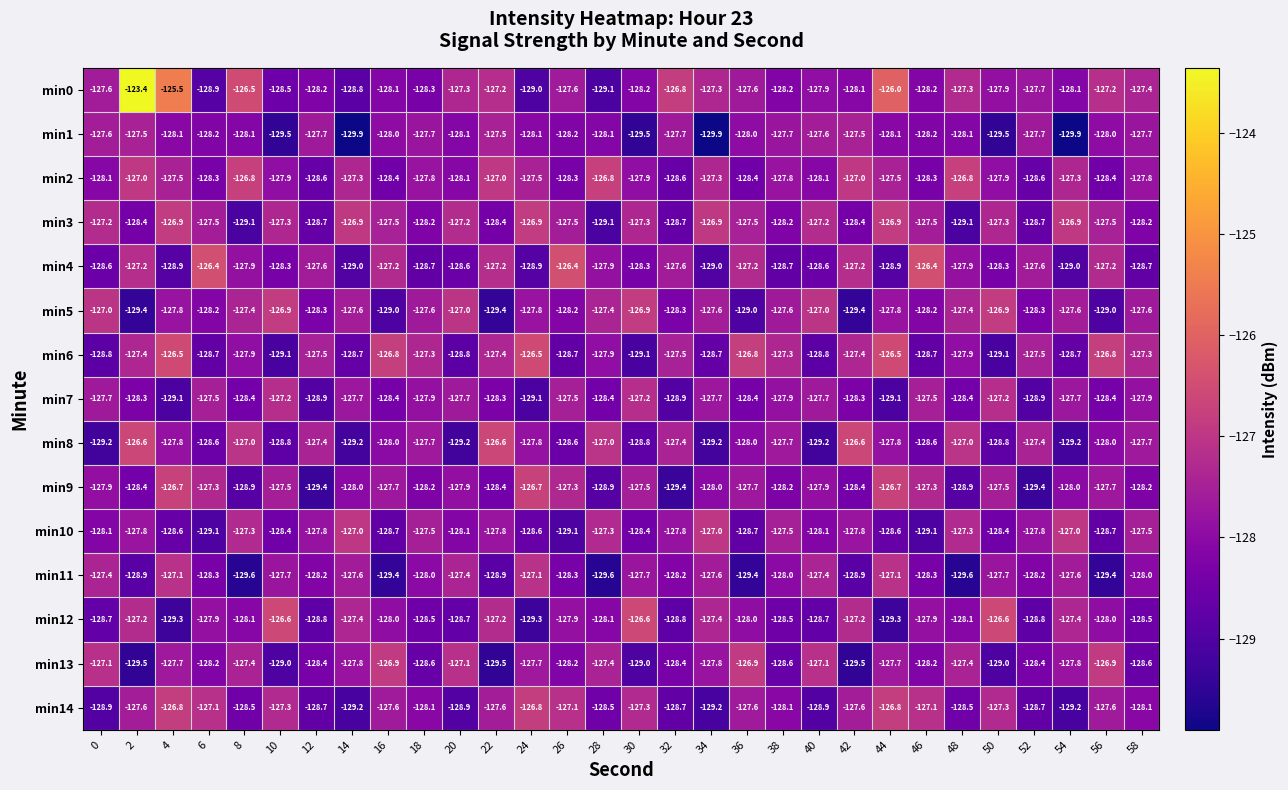

At which category is the sum across all series the highest?

4